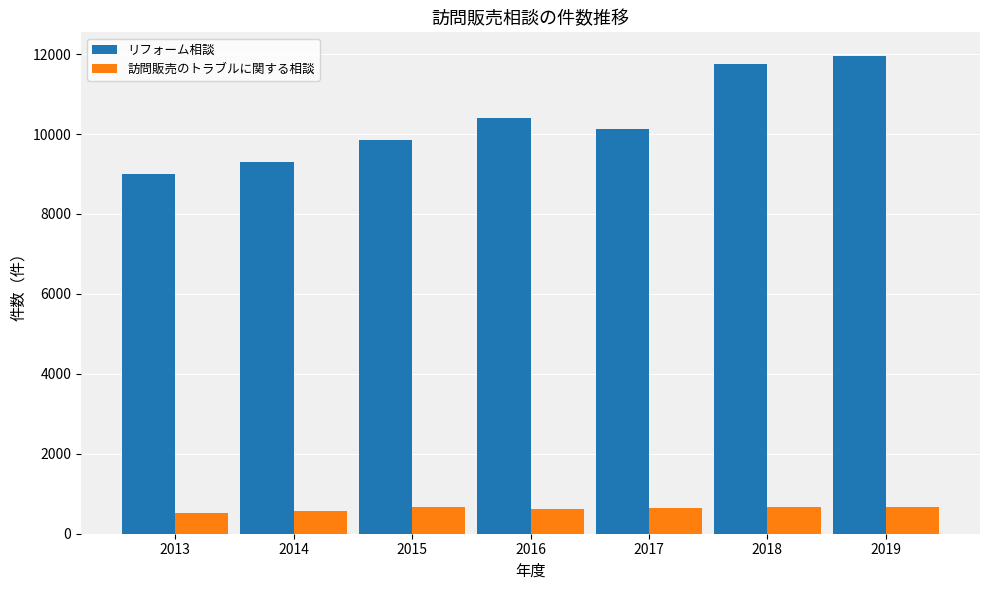

List the series in order of their overall mean, lowest first.

訪問販売のトラブルに関する相談, リフォーム相談